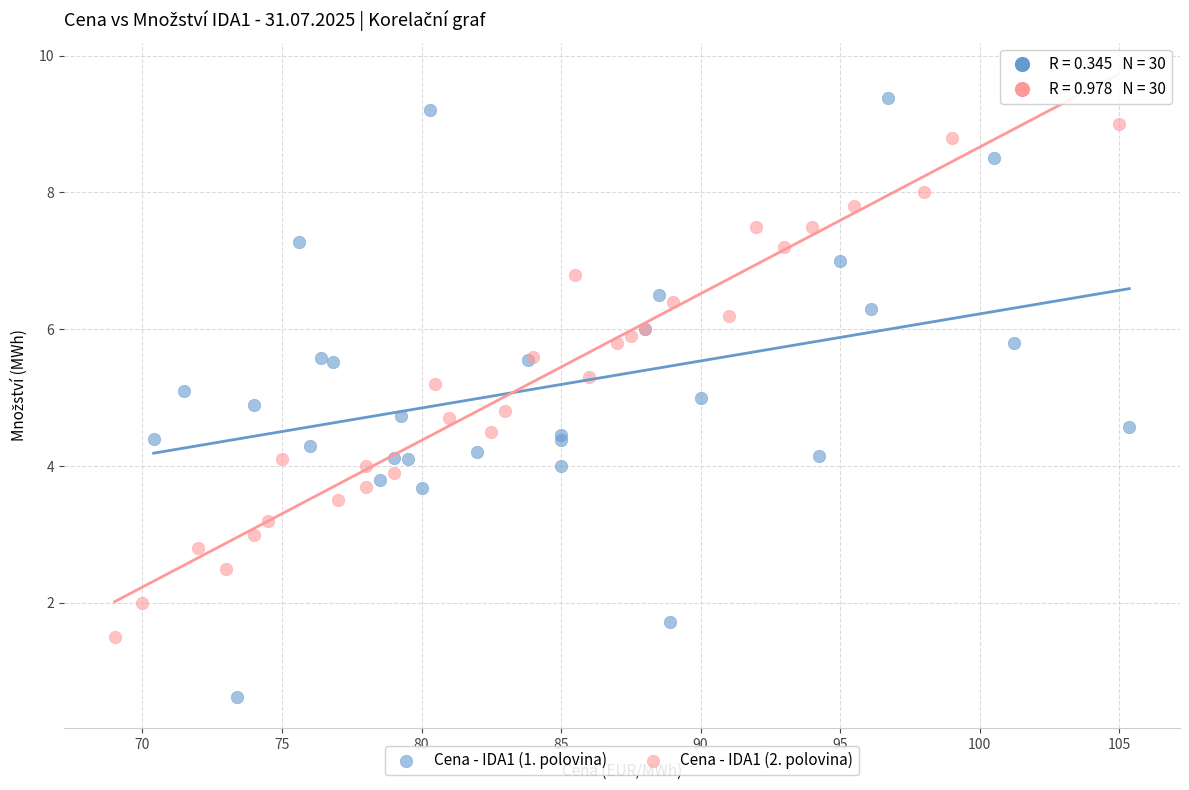

Which series has the largest Y range (max minus min)?

Cena - IDA1 (1. polovina)